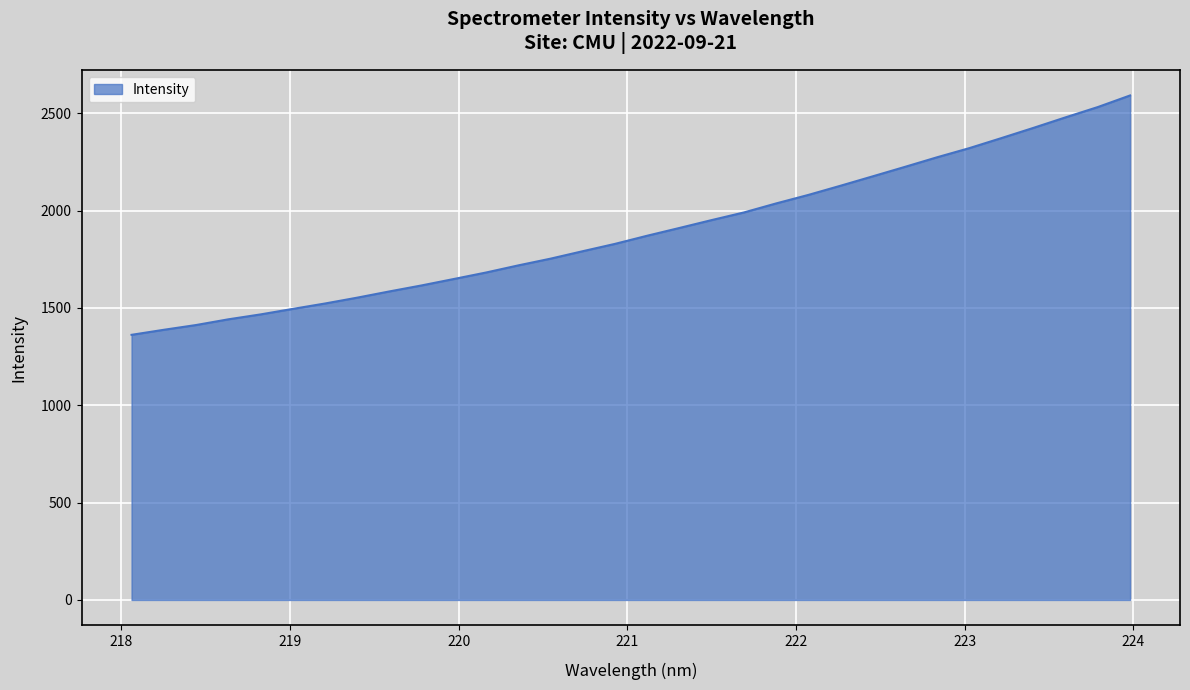

What is the minimum value shown in the chart?

1361.7